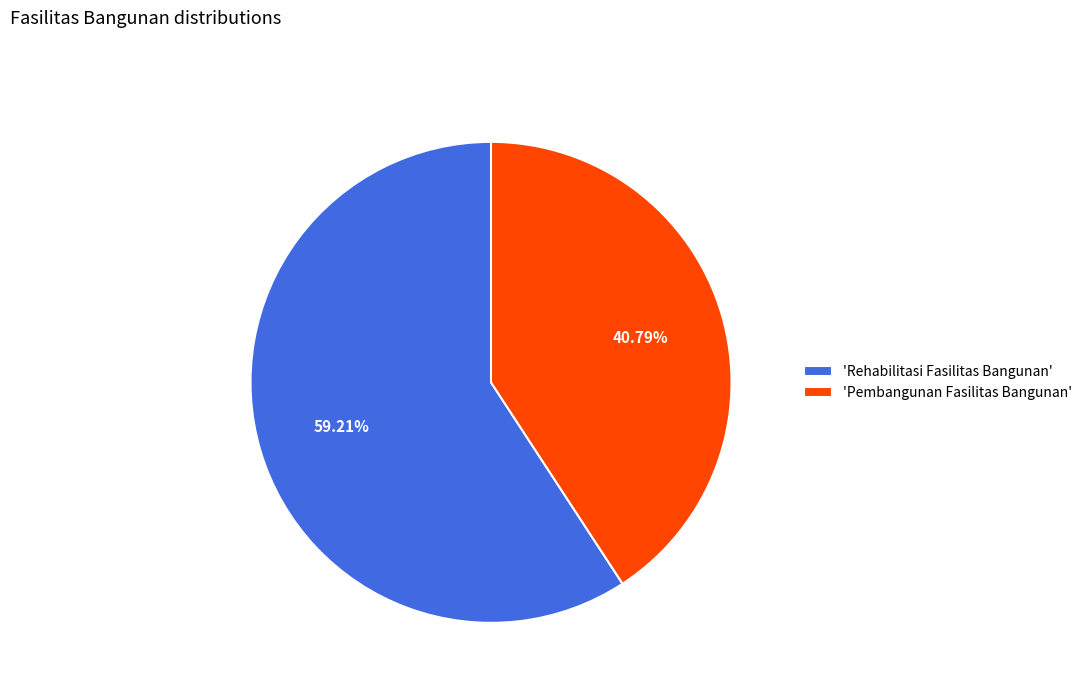

How many slices are in this pie chart?

2